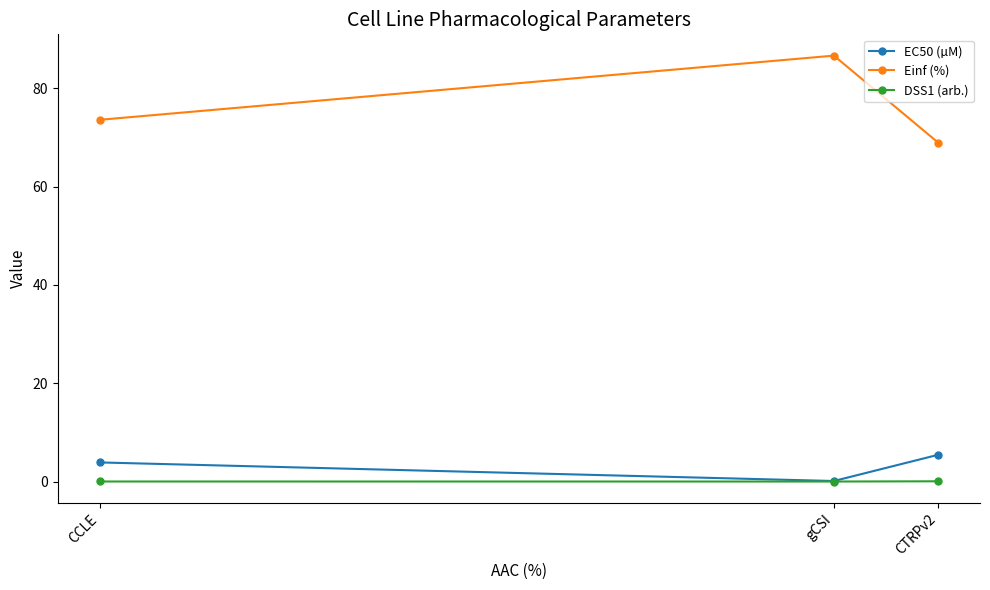

What is the label of the 3rd point from the left?

CTRPv2